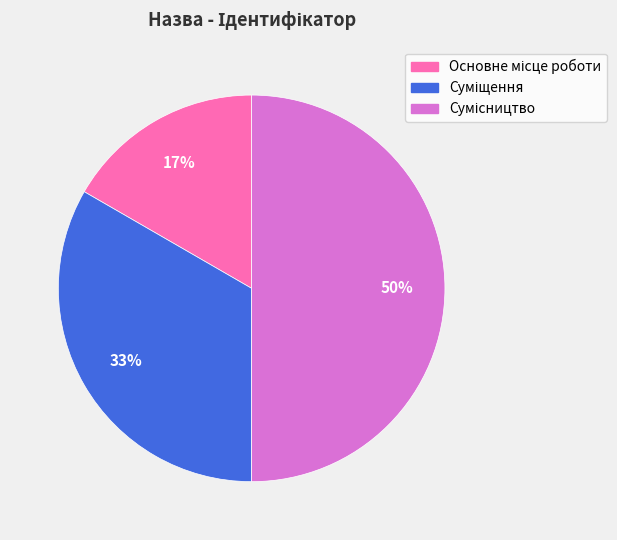

To the nearest percent, what is the difference between the largest and smallest slice percentages?

33%